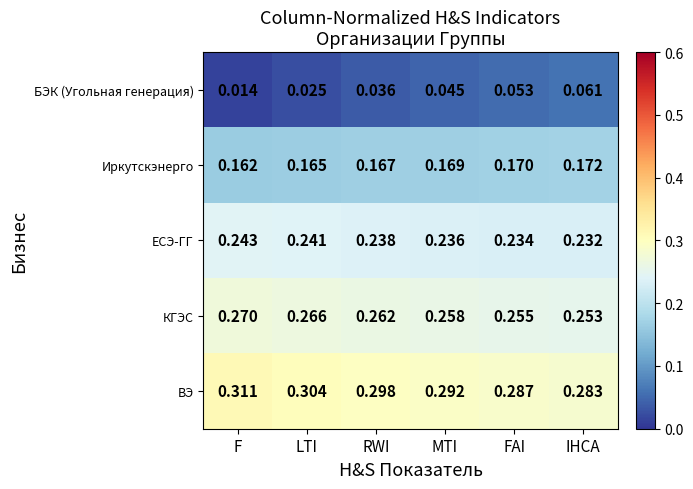

Which series changed the most between MTI and FAI?

БЭК (Угольная генерация)